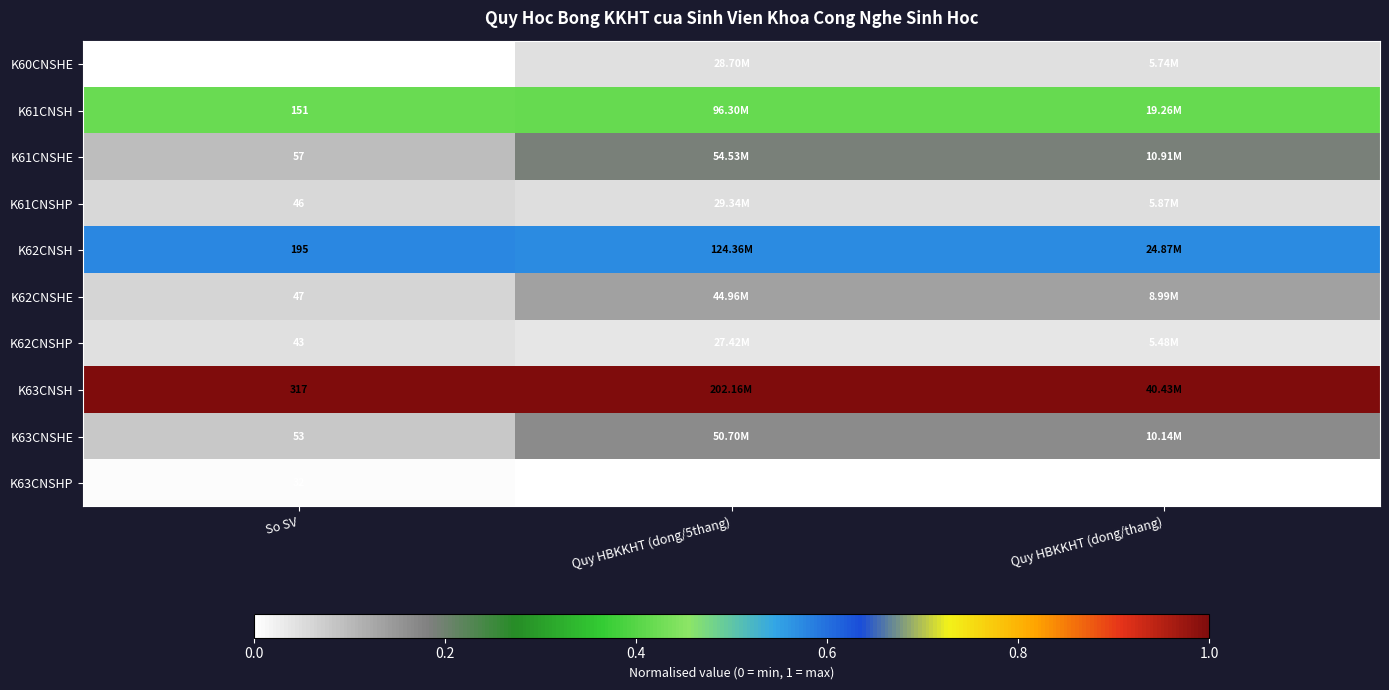

Rank the series at So SV from lowest to highest value.

K60CNSHE, K63CNSHP, K62CNSHP, K61CNSHP, K62CNSHE, K63CNSHE, K61CNSHE, K61CNSH, K62CNSH, K63CNSH